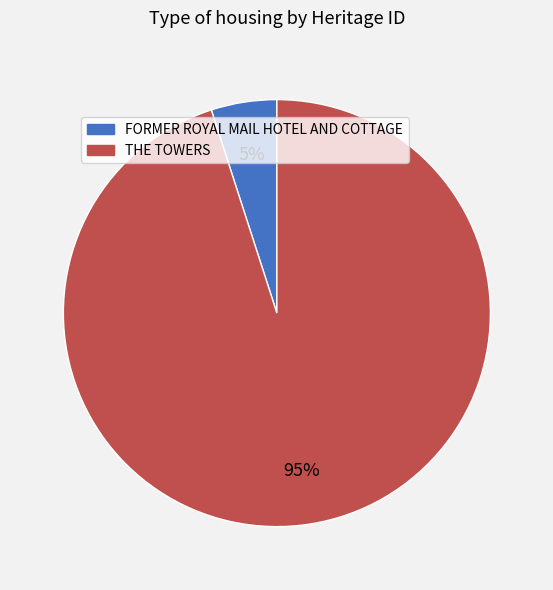

Does FORMER ROYAL MAIL HOTEL AND COTTAGE represent more than half of the total?

No